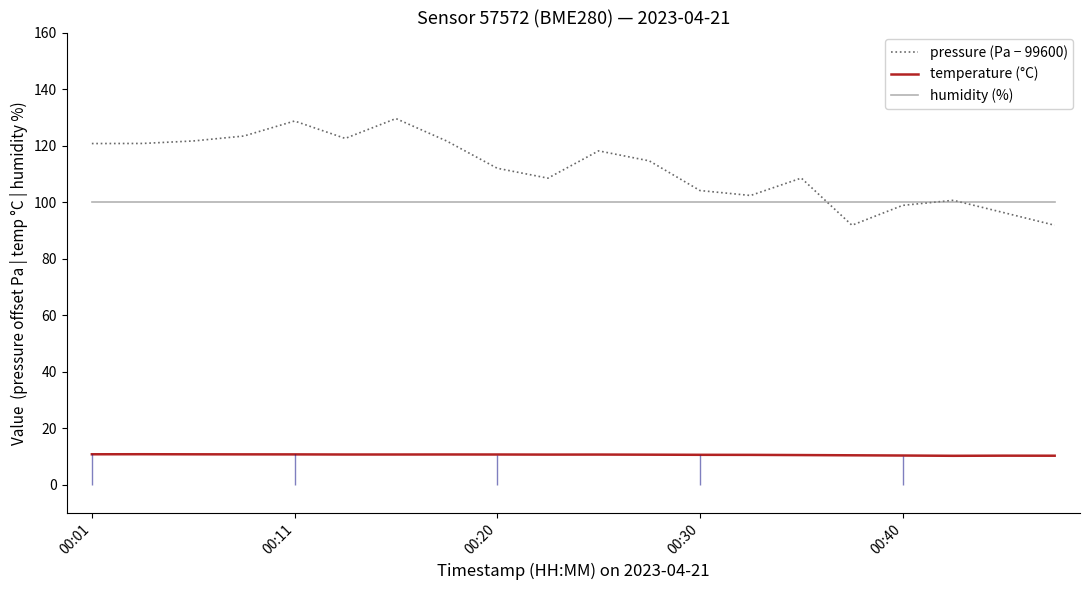

Reading right to left, transcribe all the data shown in this chart.

pressure (Pa − 99600): 91.8	96.2	100.6	98.8	91.8	108.5	102.3	104.1	114.6	118.1	108.5	112.0	121.6	129.6	122.5	128.7	123.4	121.6	120.8	120.7
temperature (°C): 10.2	10.3	10.2	10.3	10.4	10.5	10.6	10.6	10.6	10.7	10.7	10.7	10.7	10.7	10.7	10.7	10.7	10.8	10.8	10.8
humidity (%): 100.0	100.0	100.0	100.0	100.0	100.0	100.0	100.0	100.0	100.0	100.0	100.0	100.0	100.0	100.0	100.0	100.0	100.0	100.0	100.0